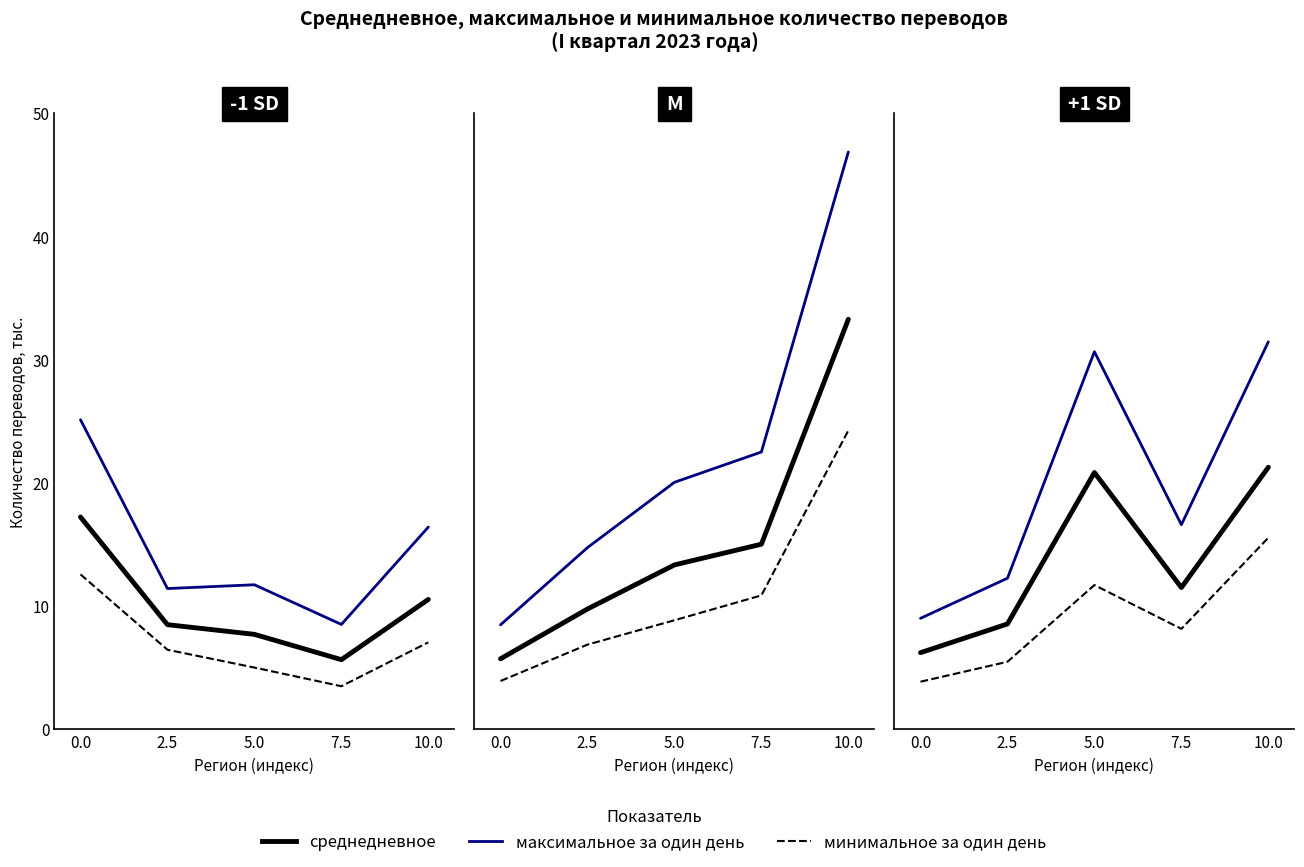

What are all the series names shown in the legend?

среднедневное, максимальное за один день, минимальное за один день